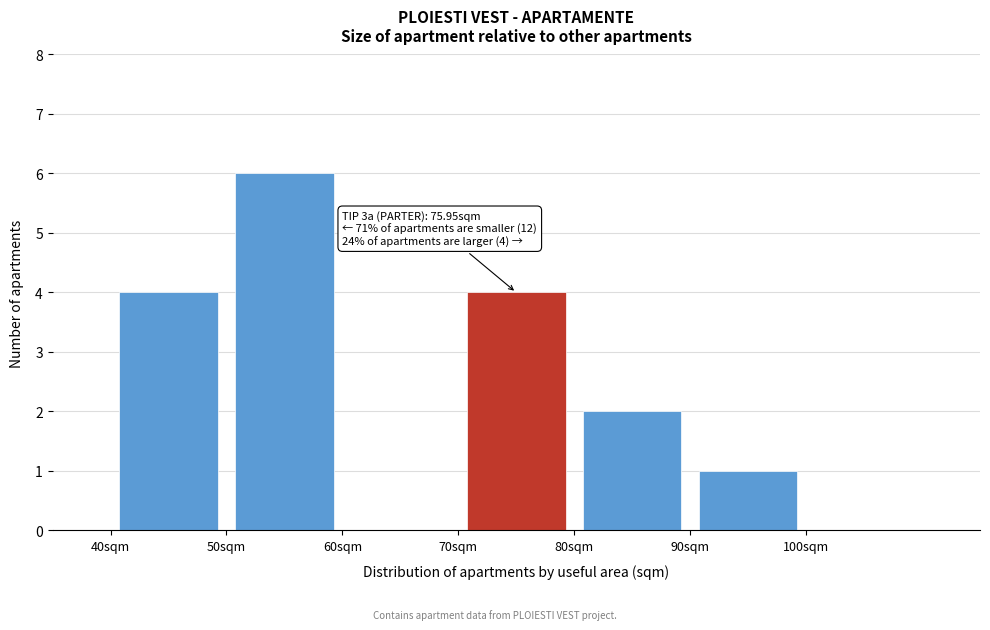

Over which range of the x-axis is the bar tallest?

50 to 60